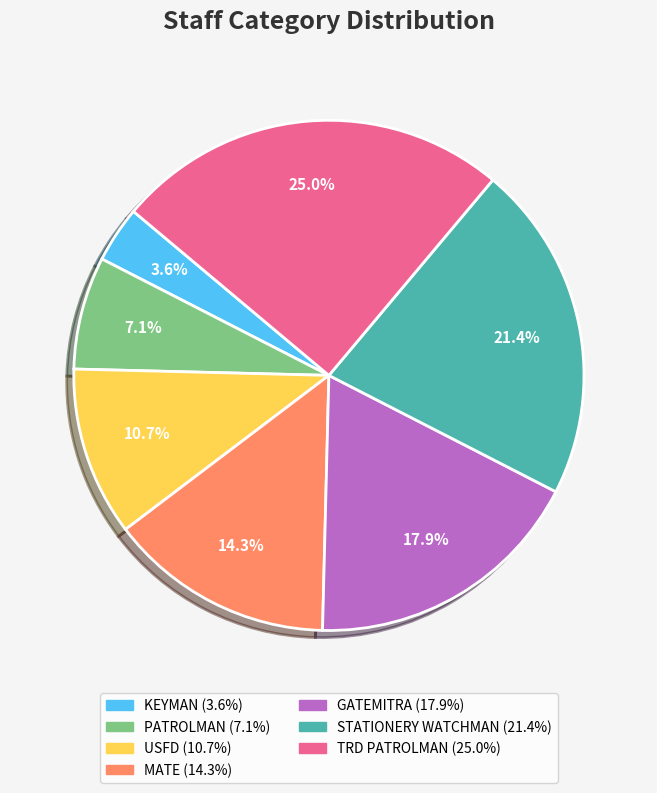

What percentage is NOT represented by TRD PATROLMAN?

75.0%